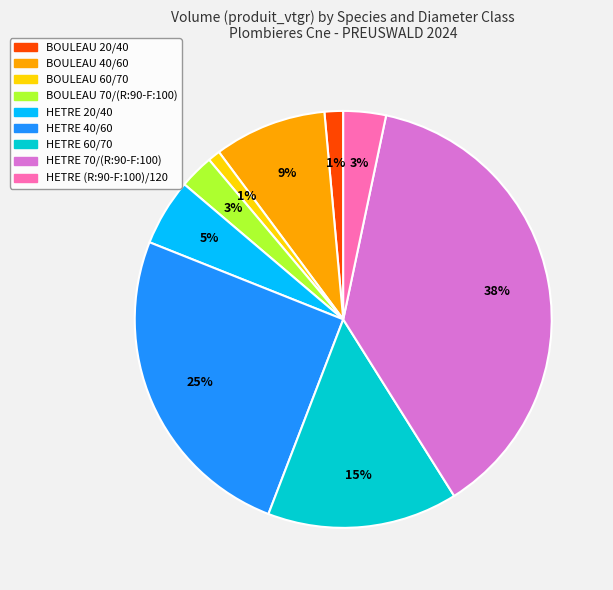

Between HETRE (R:90-F:100)/120 and BOULEAU 40/60, which is larger?

BOULEAU 40/60